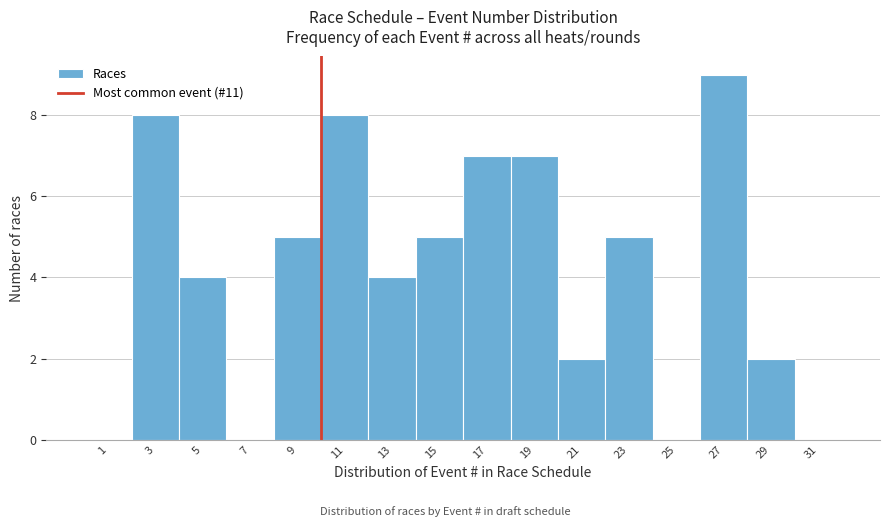

Reading left to right, extract all data points from this chart.

1=0	3=8	5=4	7=0	9=5	11=8	13=4	15=5	17=7	19=7	21=2	23=5	25=0	27=9	29=2	31=0